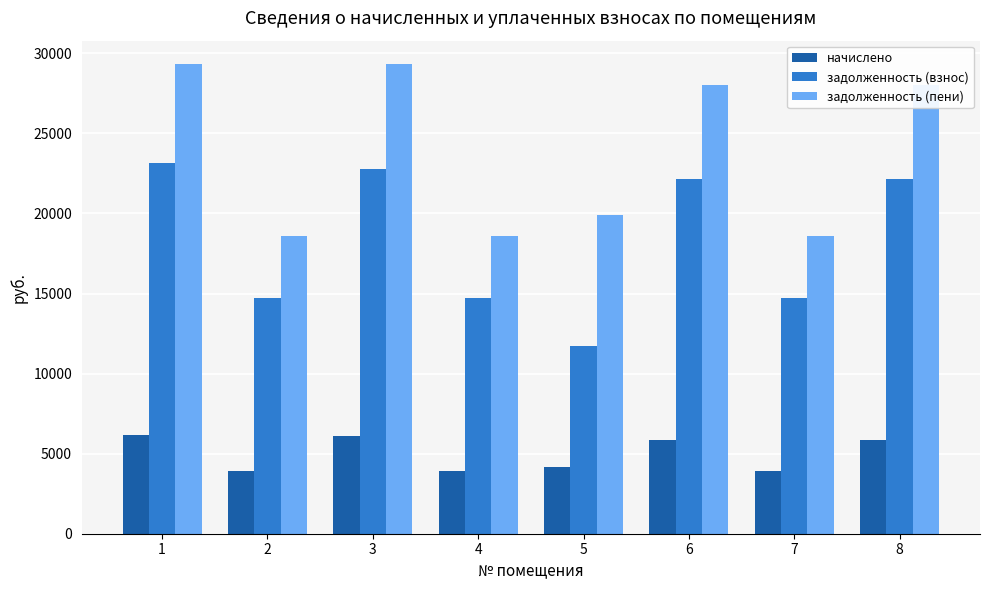

How many values in the начислено series exceed 5865?

4